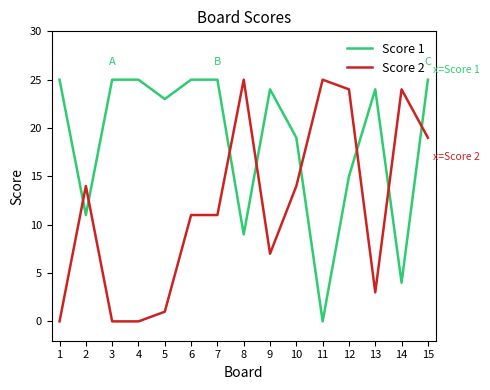

What is the sum of the Score 1 values at 9 and 2?

35